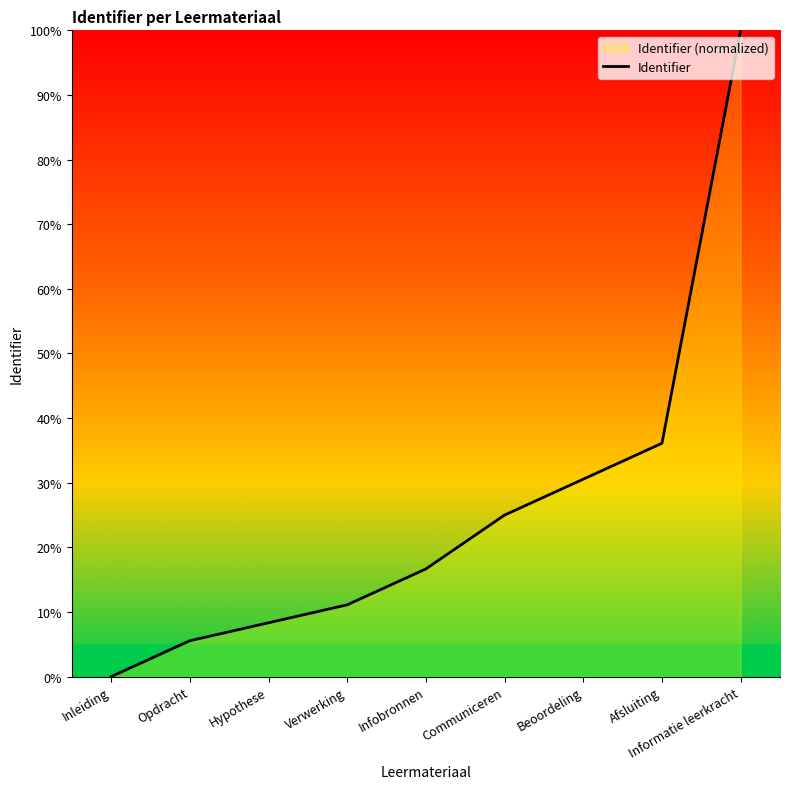

Which label corresponds to the smallest value in the chart?

Inleiding